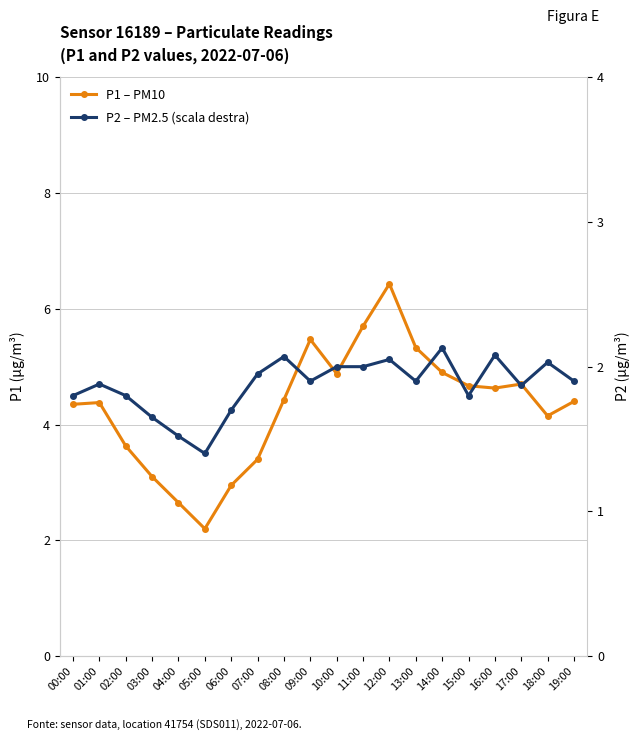

At which category is the sum across all series the highest?

12:00